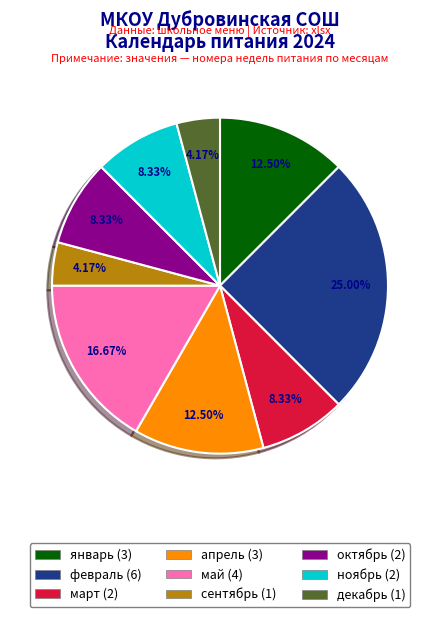

How many slices are in this pie chart?

9